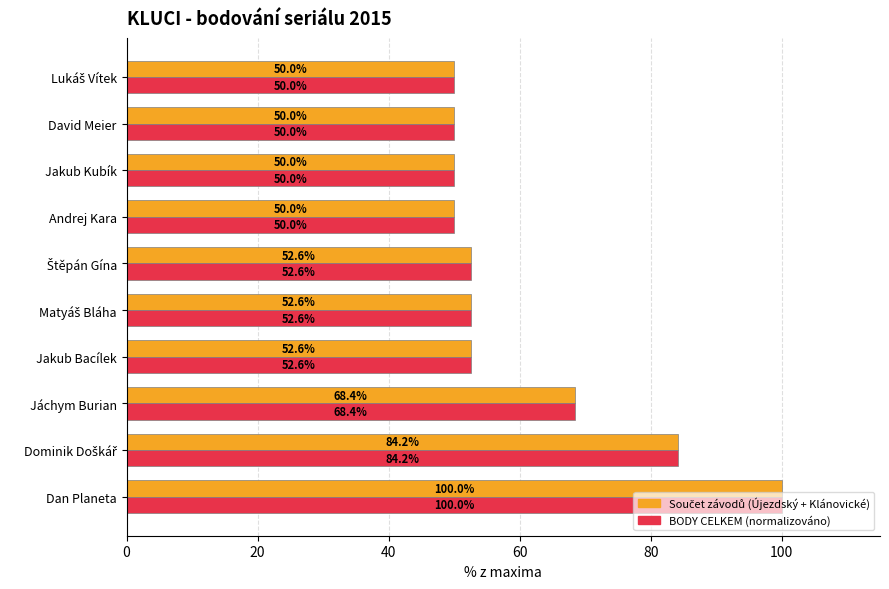

What is the smallest value displayed?

50.0